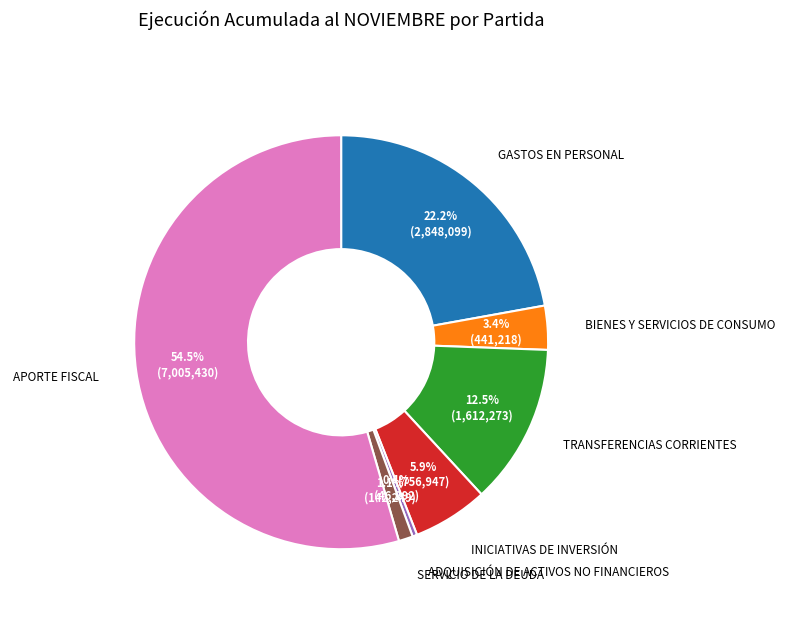

Does any single category account for the majority?

Yes